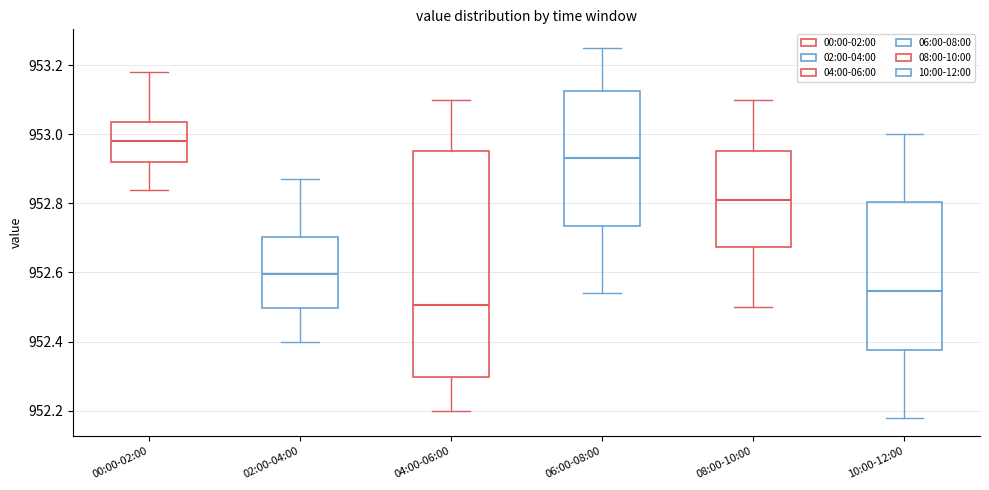

Reading left to right, transcribe this box plot: for each box, give where its median line is, the range the box spans, and where its two whiskers end, as read against the y-axis. The values are not printed on the chart, so give them approximately, as read against the axis.

00:00-02:00: median 952.98, box 952.92 to 953.04, whiskers 952.84 to 953.18
02:00-04:00: median 952.60, box 952.50 to 952.70, whiskers 952.40 to 952.88
04:00-06:00: median 952.50, box 952.30 to 952.96, whiskers 952.20 to 953.10
06:00-08:00: median 952.94, box 952.74 to 953.12, whiskers 952.54 to 953.26
08:00-10:00: median 952.82, box 952.68 to 952.96, whiskers 952.50 to 953.10
10:00-12:00: median 952.54, box 952.38 to 952.80, whiskers 952.18 to 953.00